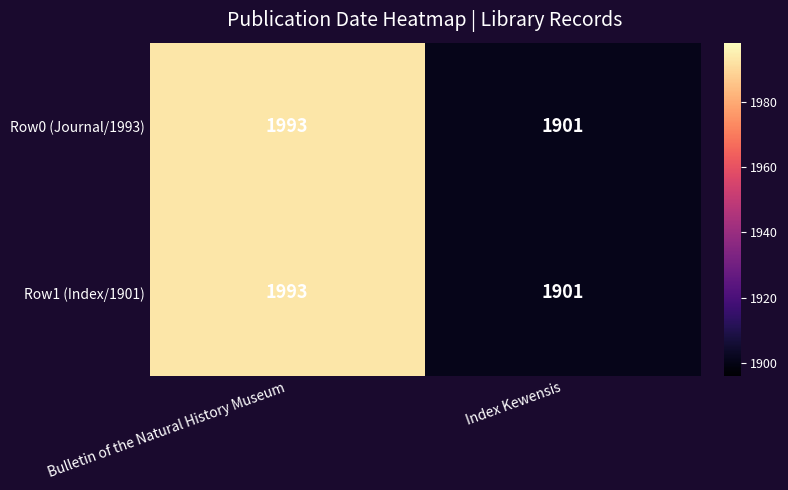

The value of Row1 (Index/1901) at Bulletin of the Natural History Museum is 1993. True or false?

True